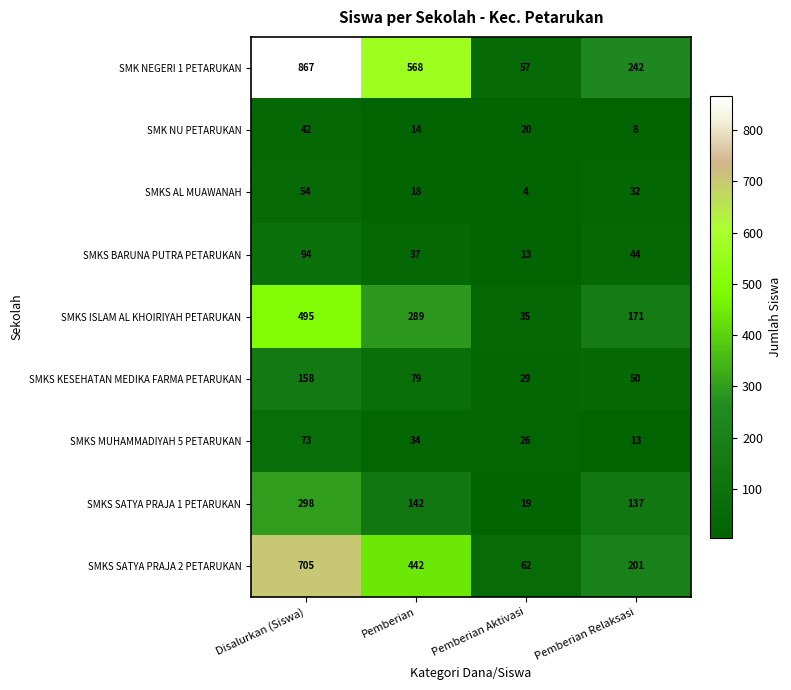

Which category has the lowest value across all series?

Pemberian Aktivasi